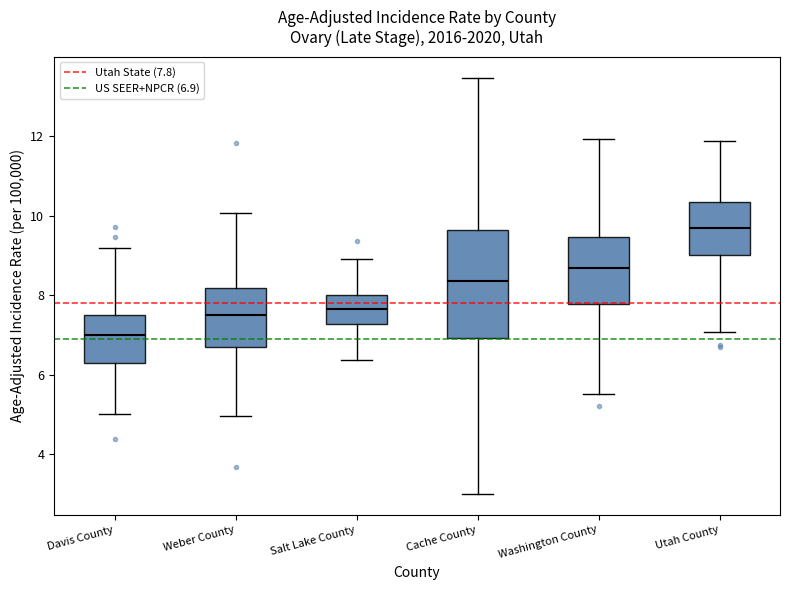

Which box's median line is the highest?

Utah County